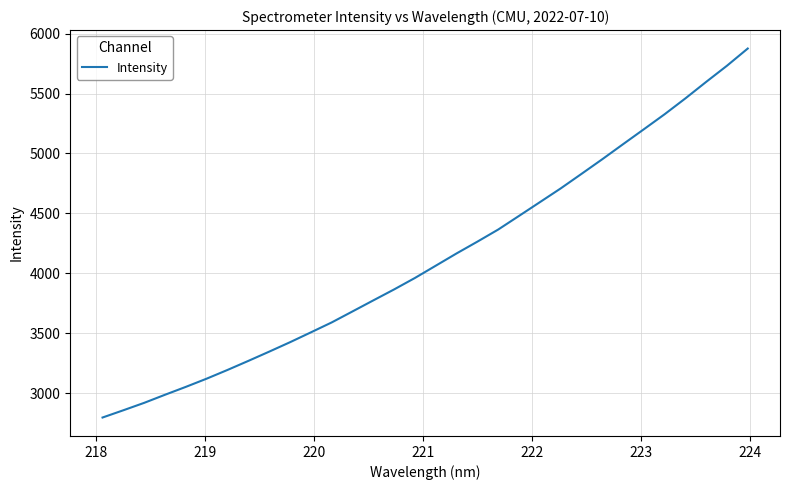

What is the maximum value shown in the chart?

5876.3